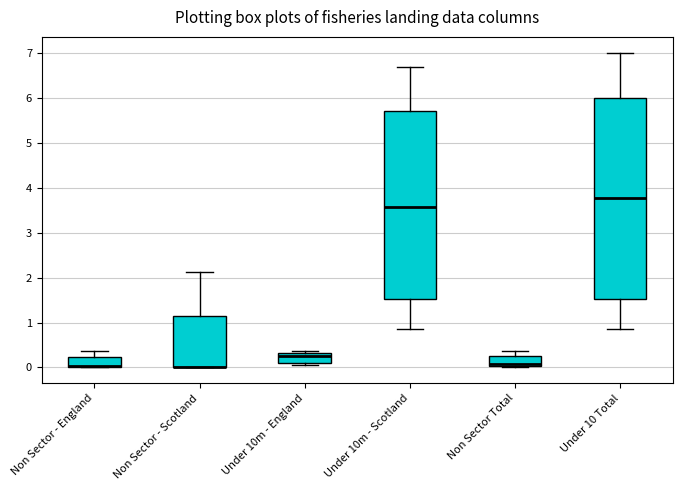

Reading left to right, transcribe this box plot: for each box, give where its median line is, the range the box spans, and where its two whiskers end, as read against the y-axis. The values are not printed on the chart, so give them approximately, as read against the axis.

Non Sector - England: median 0.0 (drawn on the box's lower edge), box 0.0 to 0.2, whiskers 0.0 to 0.4
Non Sector - Scotland: median 0.0 (drawn on the box's lower edge), box 0.0 to 1.1, whiskers 0.0 to 2.1
Under 10m - England: median 0.3 (just below the box's upper edge), box 0.1 to 0.3, whiskers 0.1 (just below the box's lower edge) to 0.4
Under 10m - Scotland: median 3.6, box 1.5 to 5.7, whiskers 0.9 to 6.7
Non Sector Total: median 0.1, box 0.0 to 0.2, whiskers 0.0 (just below the box's lower edge) to 0.4
Under 10 Total: median 3.8, box 1.5 to 6.0, whiskers 0.9 to 7.0